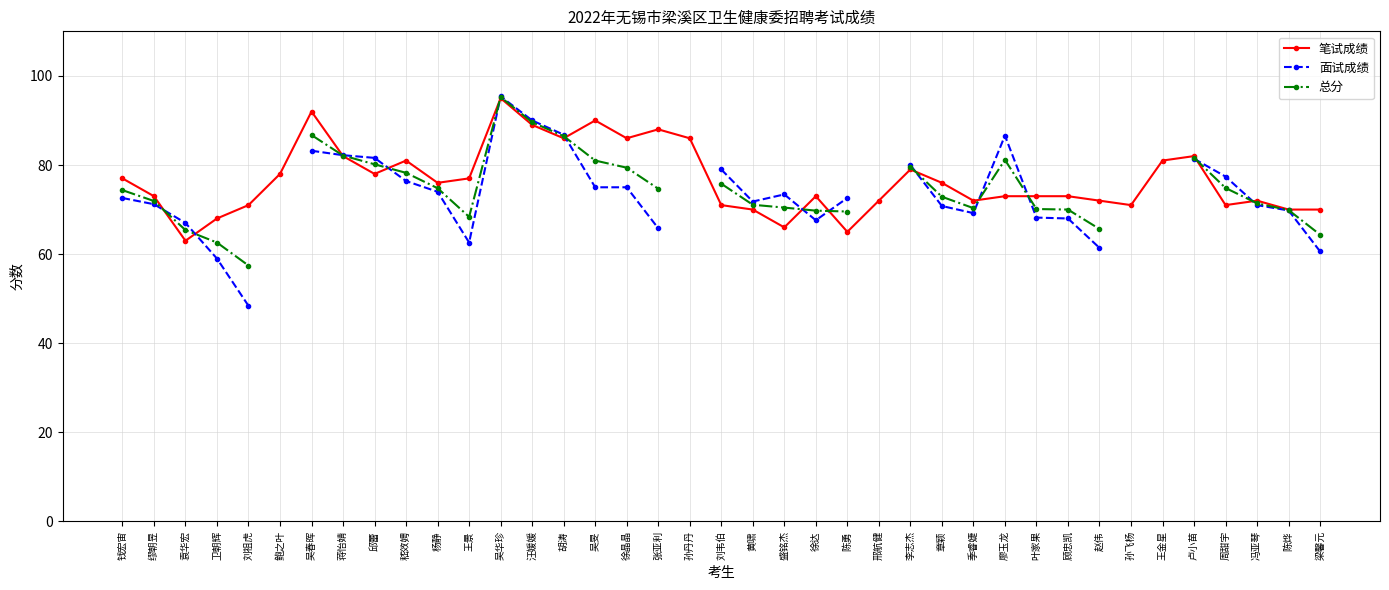

The 笔试成绩 series shows 71.0 at 周甜宇. True or false?

True